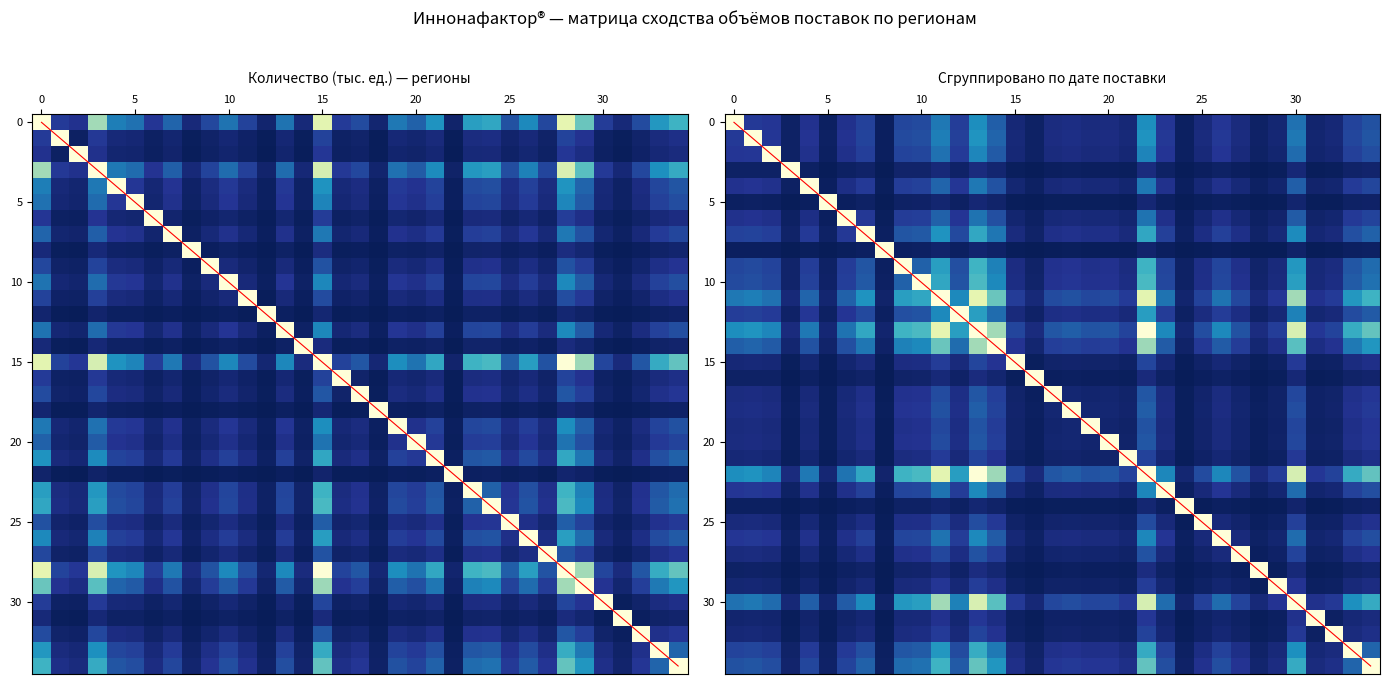

At how many categories does at least one series exceed 12?

22